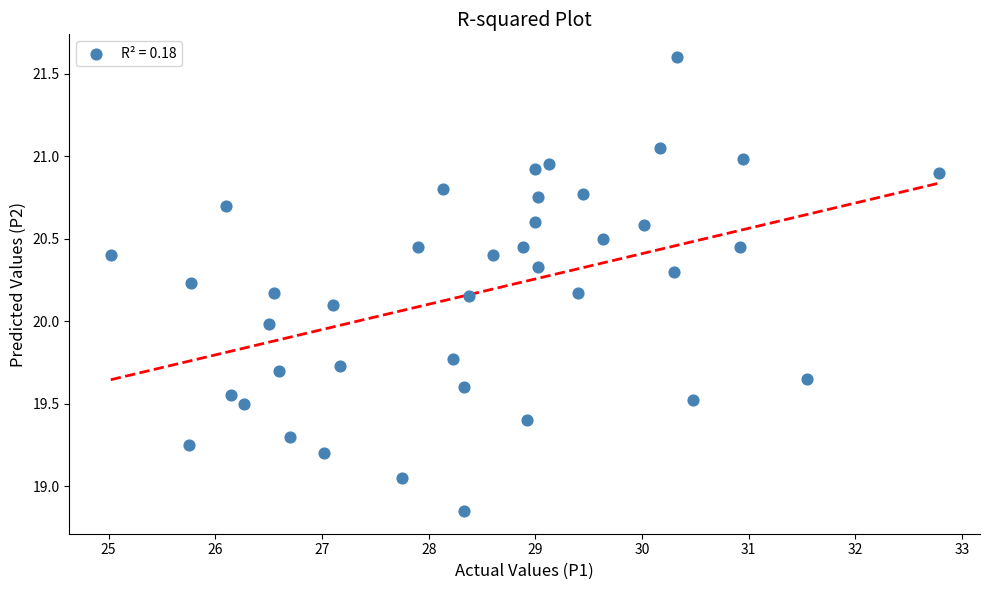

What is the range of X values (max minus min)?

7.8